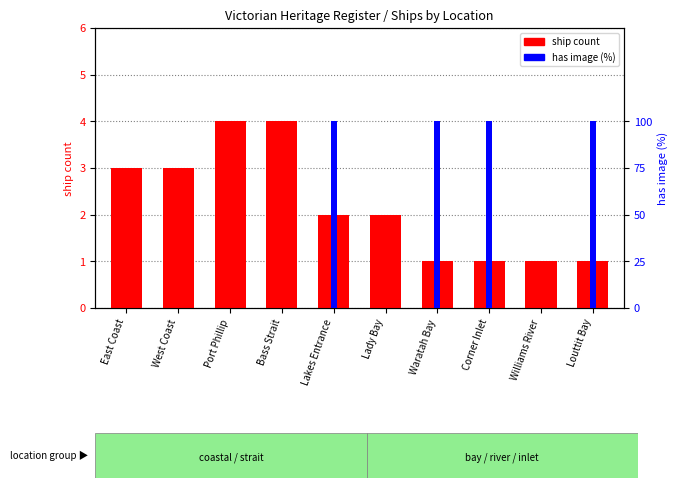

The value of has image (%) at Louttit Bay is 100. True or false?

True